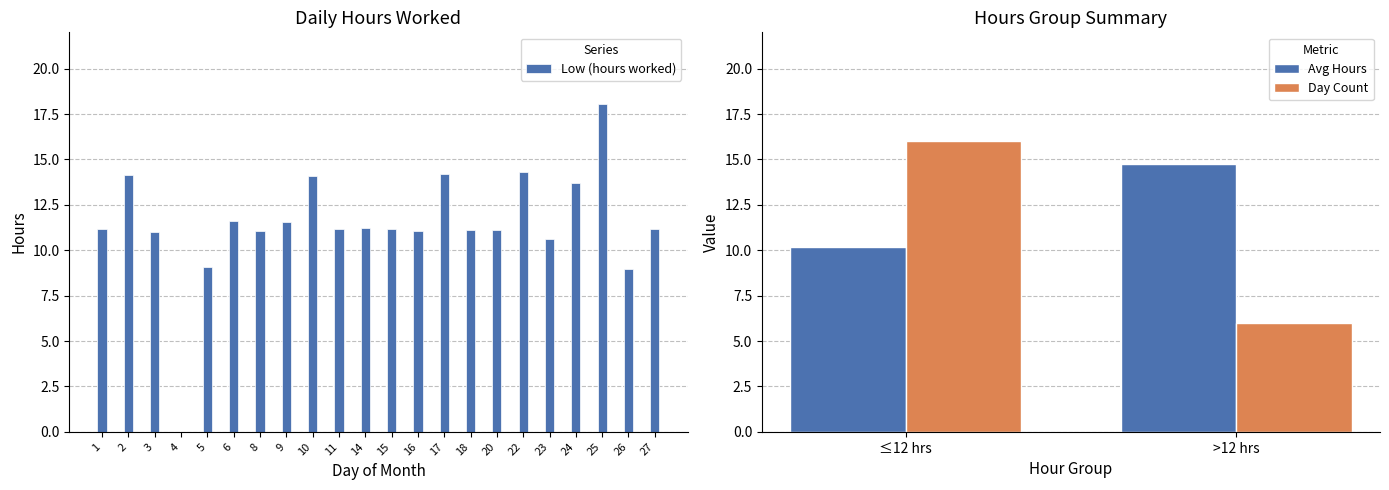

What is the sum of all Low (hours worked) values?

251.5